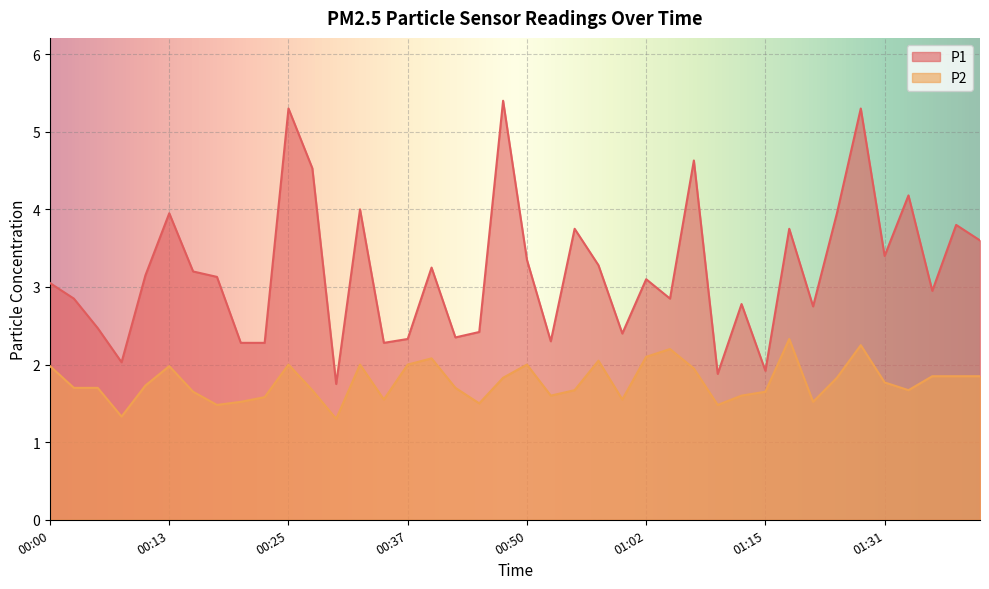

At which category does the chart reach its minimum across all series?

00:30